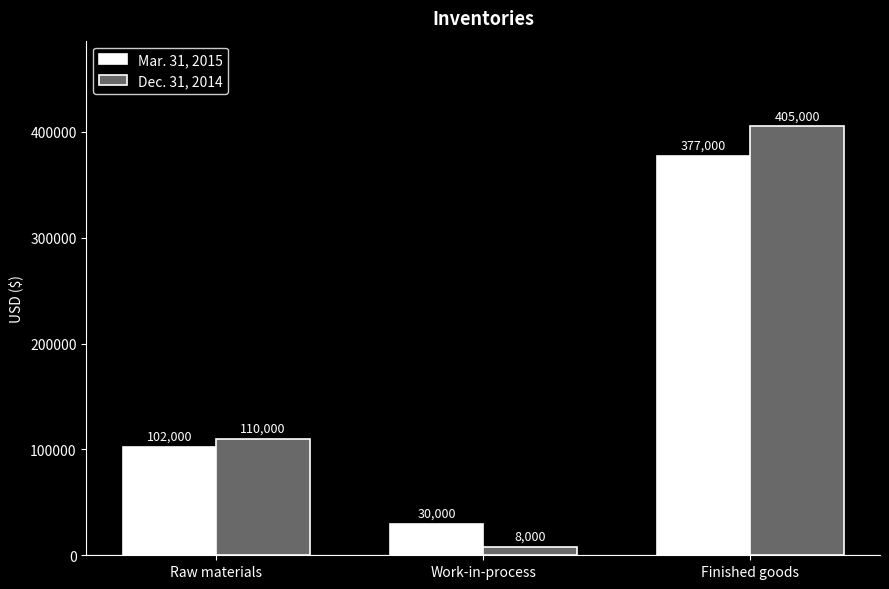

Which category has the lowest value across all series?

Work-in-process